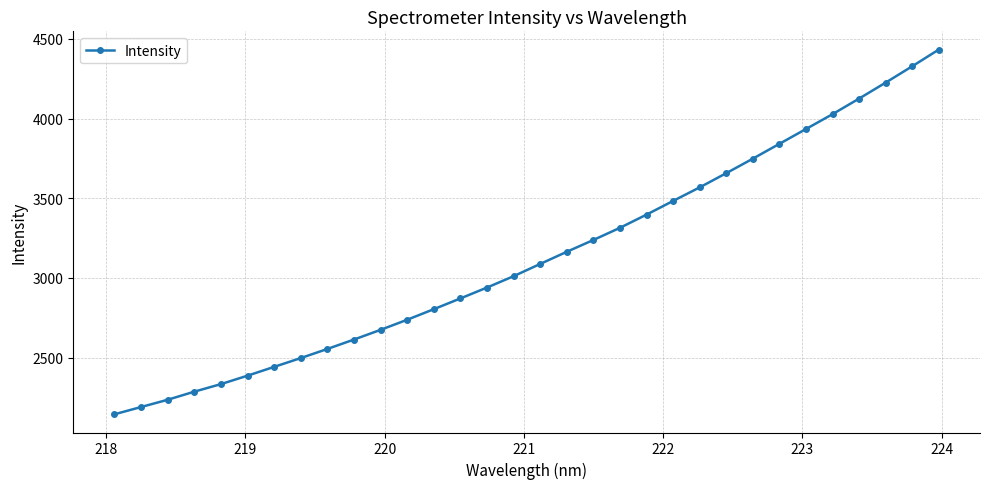

Reading left to right, what are all the values shown in this chart?

2144.4	2190.0	2235.6	2286.3	2333.8	2386.7	2441.9	2497.2	2554.3	2613.4	2674.3	2737.6	2803.9	2871.3	2939.6	3010.8	3087.8	3164.0	3238.1	3314.3	3397.2	3483.2	3568.2	3657.3	3748.3	3841.4	3934.3	4027.6	4125.4	4225.6	4328.1	4432.9